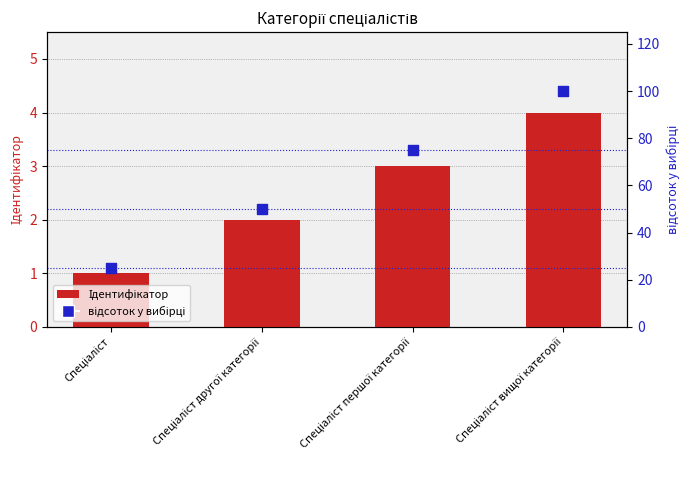

At how many categories does at least one series exceed 11?

4